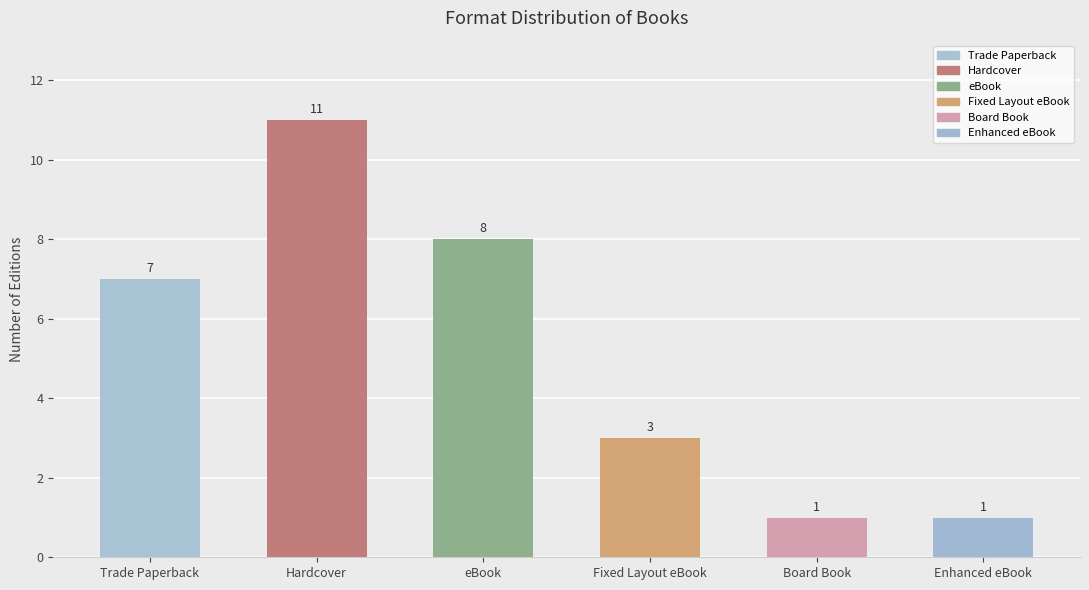

Are the bars grouped side by side (vs. stacked)?

No